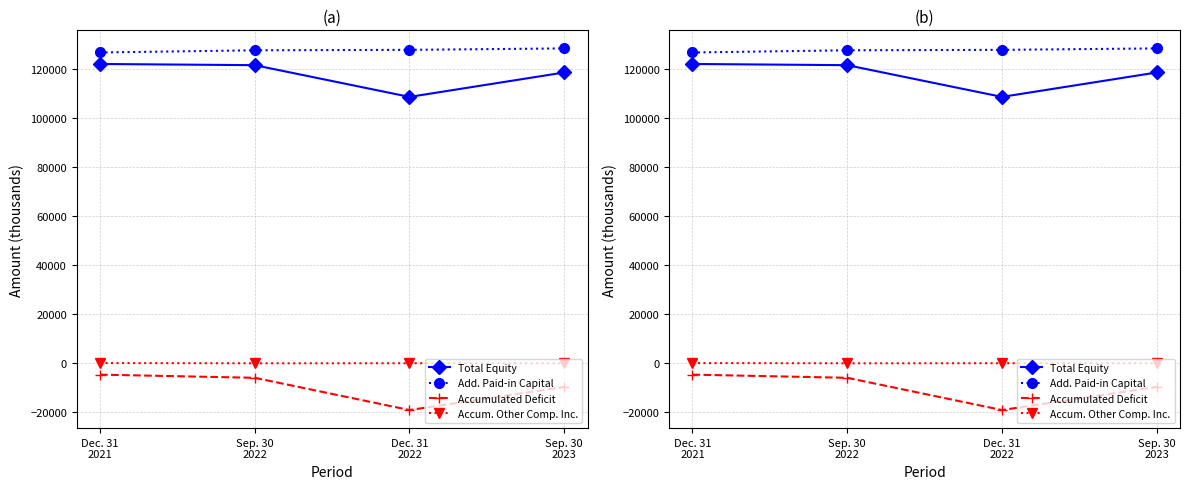

True or false: Accum. Other Comp. Inc. and Add. Paid-in Capital intersect in this chart.

False